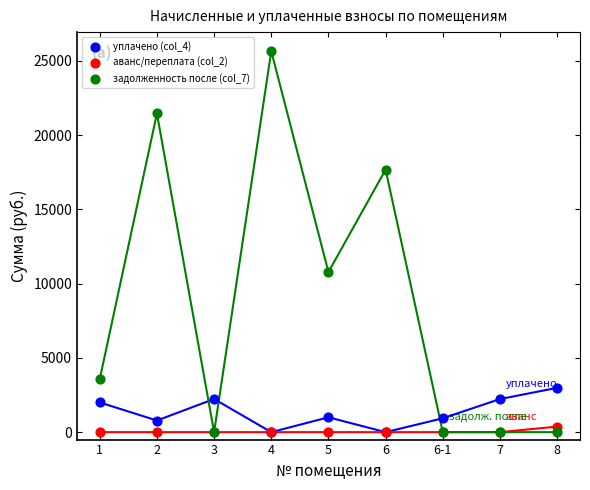

Which series contains the lowest Y value?

уплачено (col_4)